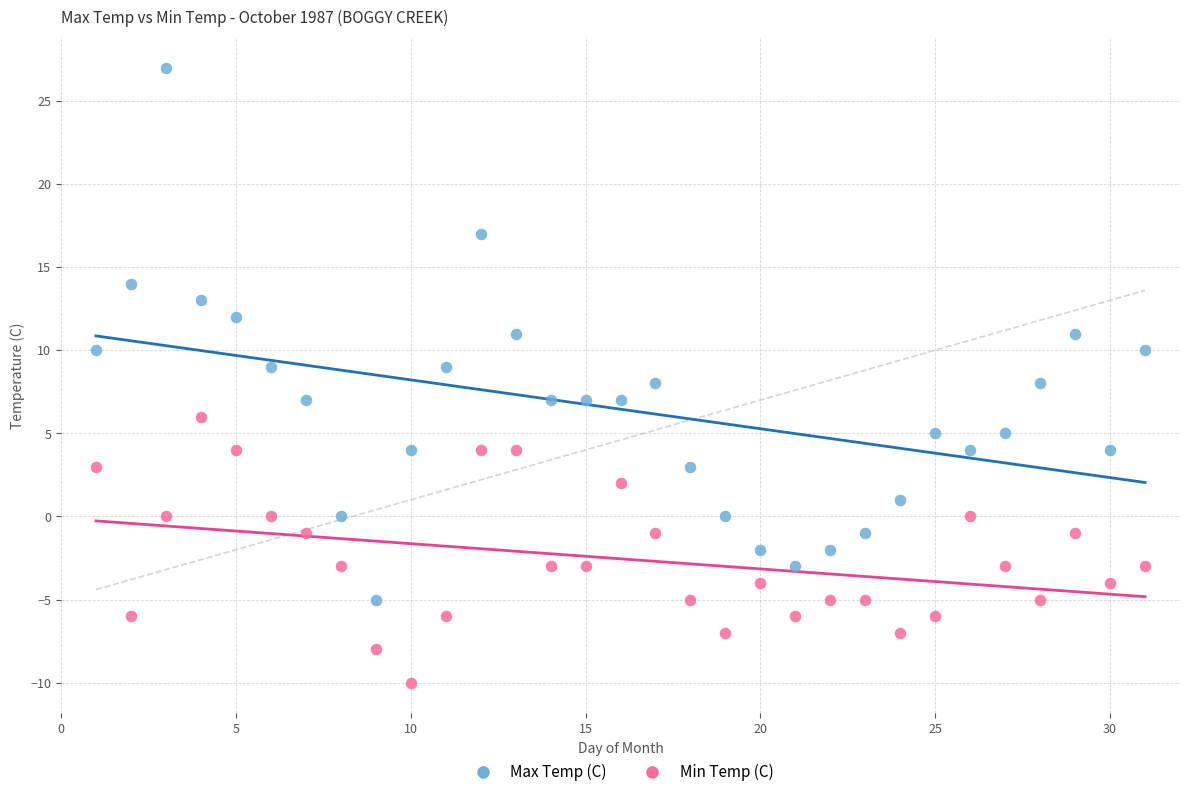

Which series has the widest spread of Y values?

Max Temp (C)